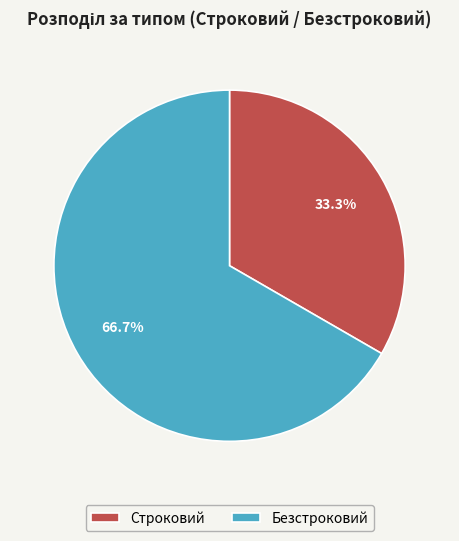

To the nearest percent, what is the combined percentage of Строковий and Безстроковий?

100%